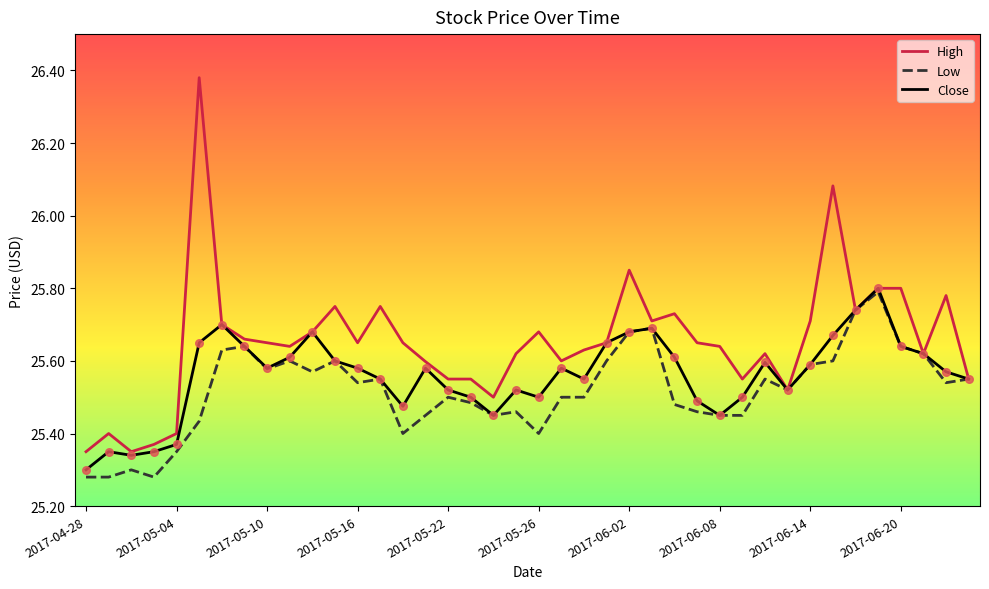

Which series has the largest range (max minus min)?

High